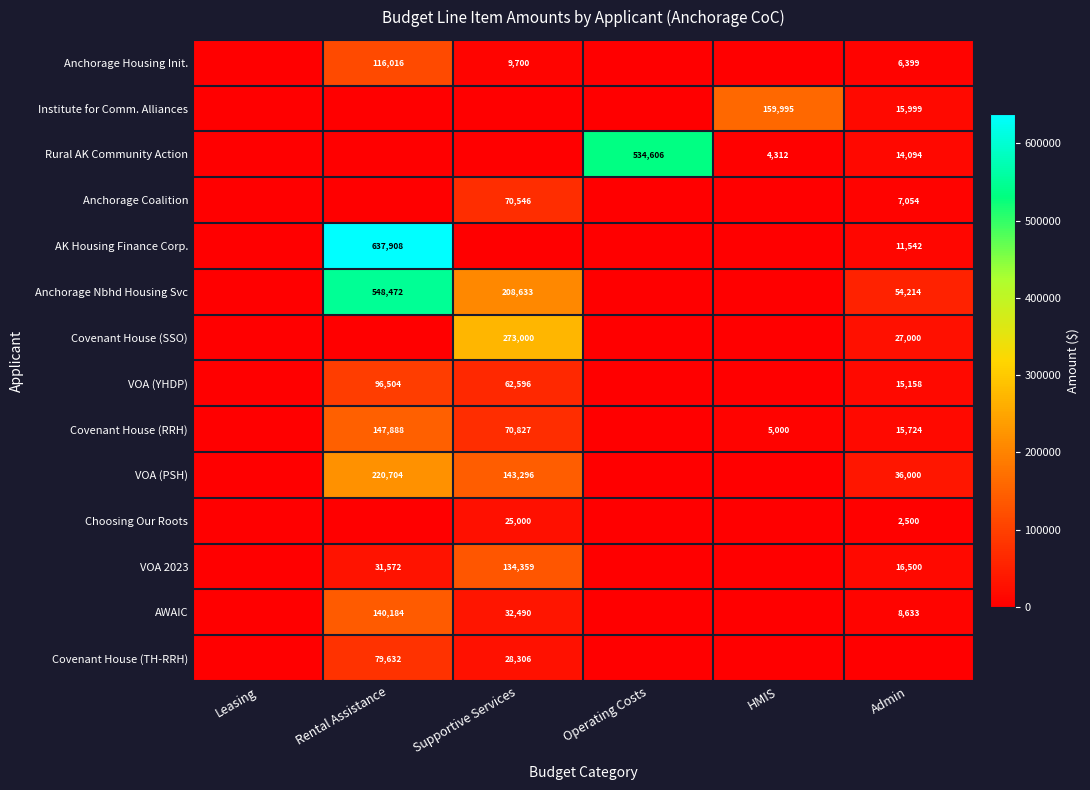

True or false: Covenant House (SSO) has a value of 273000 at Supportive Services.

True